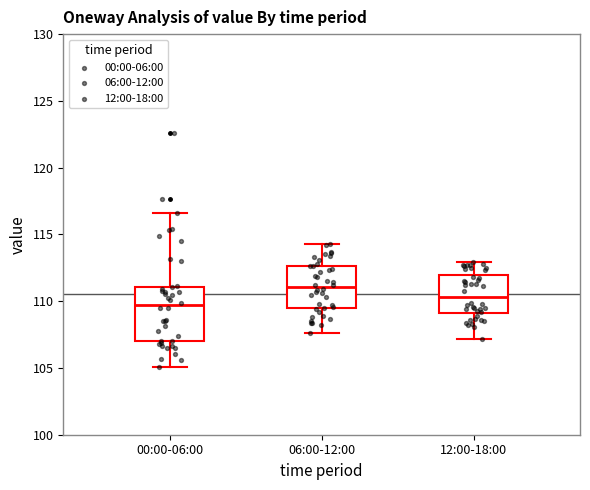

Which box has the highest median line?

06:00-12:00